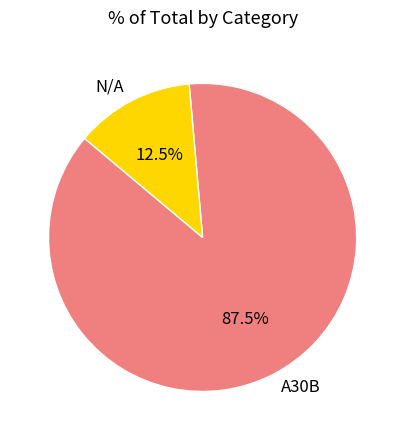

Between A30B and N/A, which is larger?

A30B